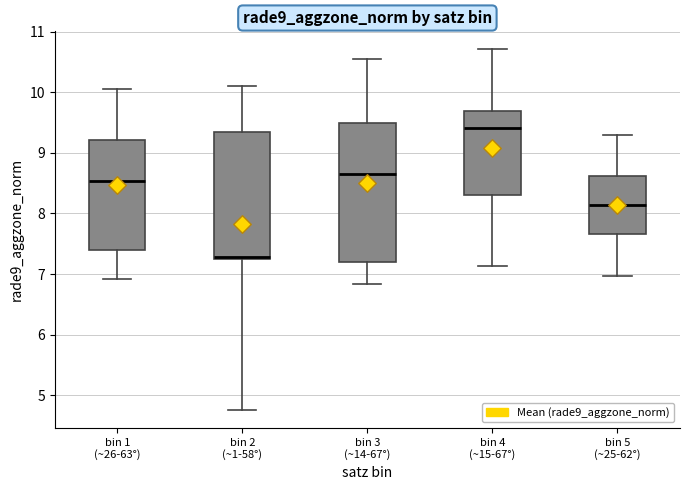

Comparing the boxes themselves (not the whiskers), which one is the tallest?

bin 3 (~14-67°)